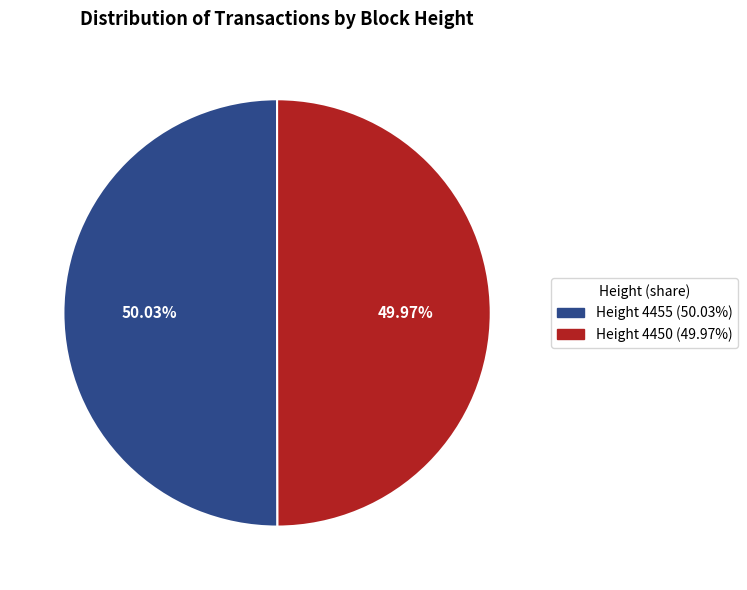

Is the sum of Height 4455 (50.03%) and Height 4450 (49.97%) greater than half?

Yes